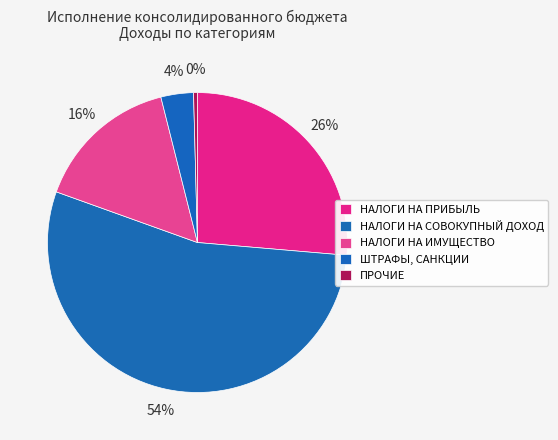

Count the number of slices in the pie.

5